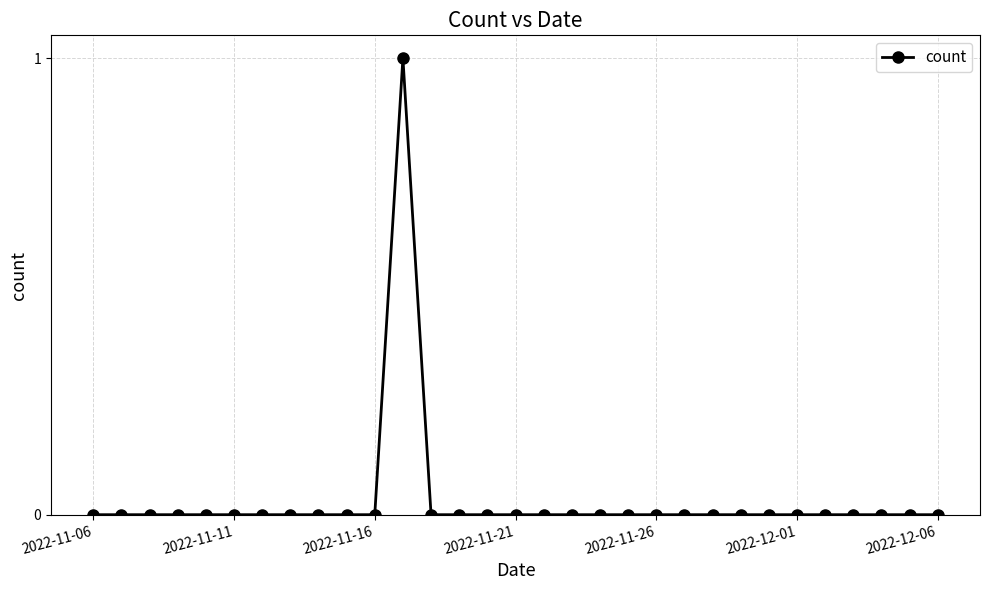

True or false: there are more than 0 points higher than both neighbors.

True